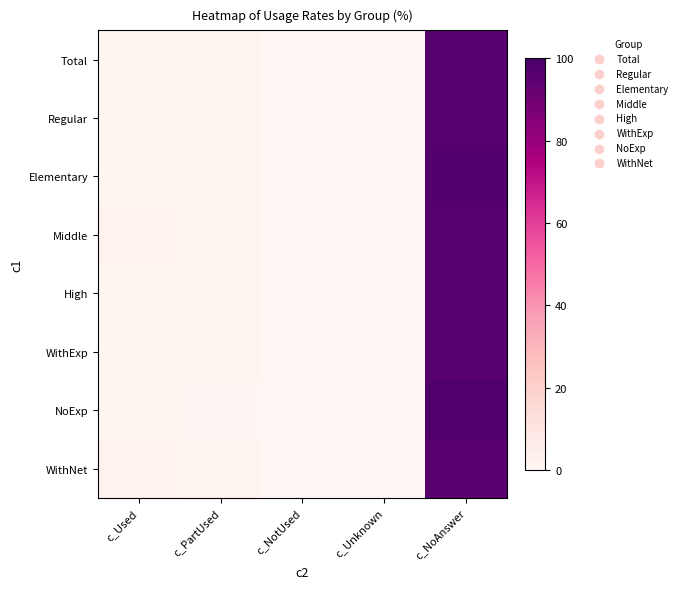

What is the spread (max minus min) of values at c_NotUsed?

0.2